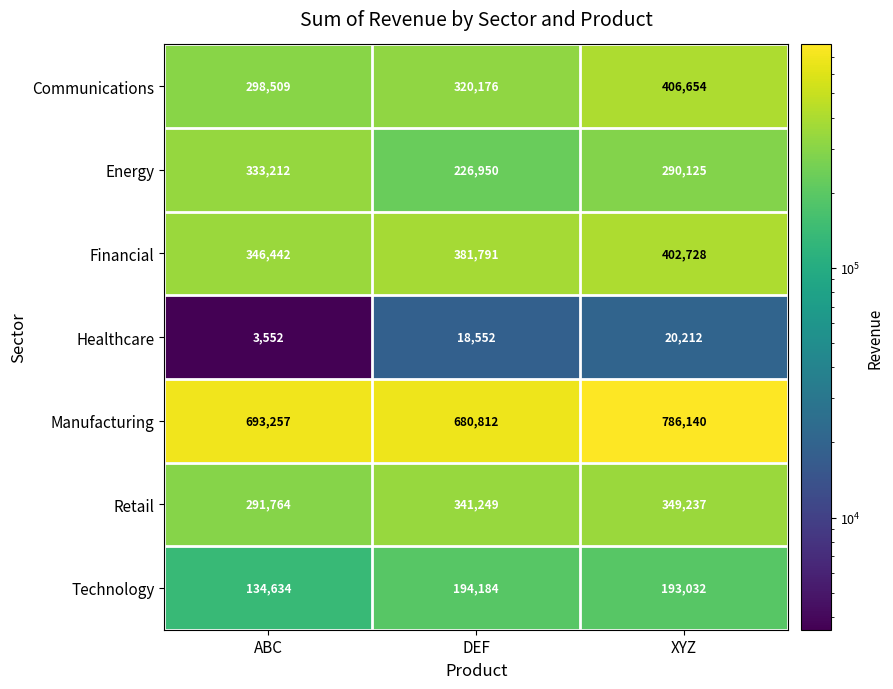

What is the approximate value of Energy at DEF, to the nearest 10?

226950